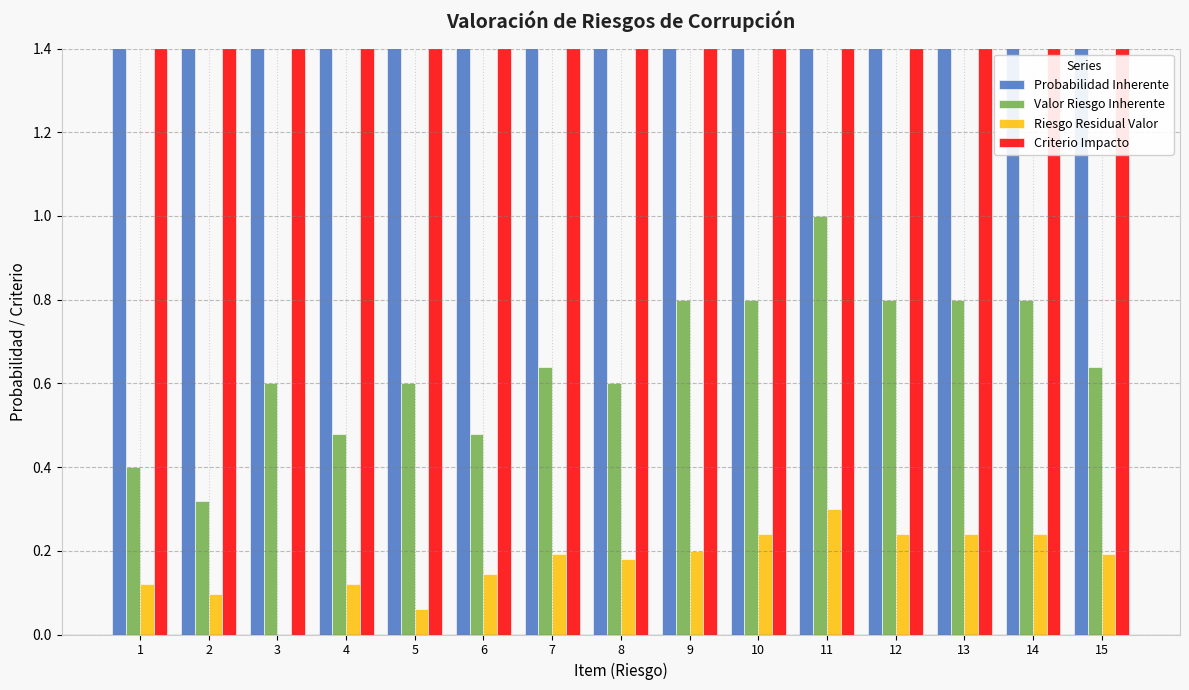

Reading right to left, what are all the values shown in this chart?

Probabilidad Inherente: 15=4.0	14=5.0	13=4.0	12=4.0	11=5.0	10=4.0	9=4.0	8=3.0	7=4.0	6=3.0	5=3.0	4=3.0	3=3.0	2=2.0	1=2.0
Valor Riesgo Inherente: 15=0.6	14=0.8	13=0.8	12=0.8	11=1.0	10=0.8	9=0.8	8=0.6	7=0.6	6=0.5	5=0.6	4=0.5	3=0.6	2=0.3	1=0.4
Riesgo Residual Valor: 15=0.2	14=0.2	13=0.2	12=0.2	11=0.3	10=0.2	9=0.2	8=0.2	7=0.2	6=0.1	5=0.1	4=0.1	3=0.0	2=0.1	1=0.1
Criterio Impacto: 15=2.0	14=2.0	13=3.0	12=3.0	11=3.0	10=3.0	9=3.0	8=3.0	7=2.0	6=2.0	5=3.0	4=2.0	3=3.0	2=2.0	1=3.0